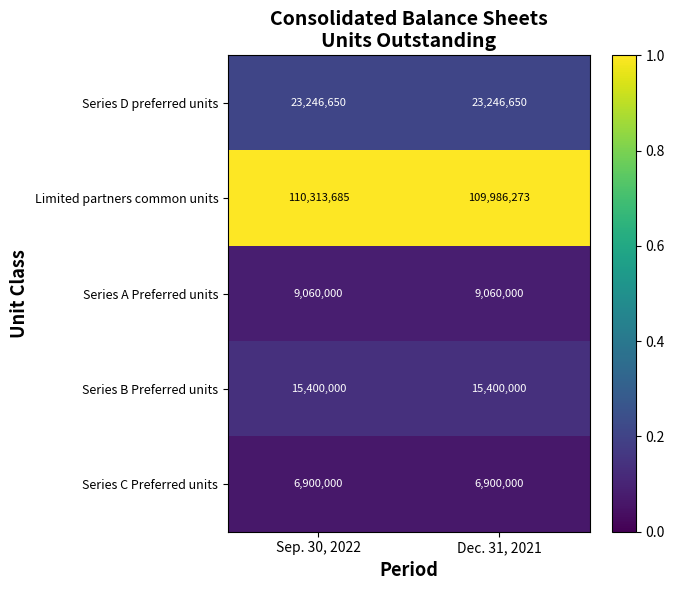

What is the total value across all series at Dec. 31, 2021?

164592923